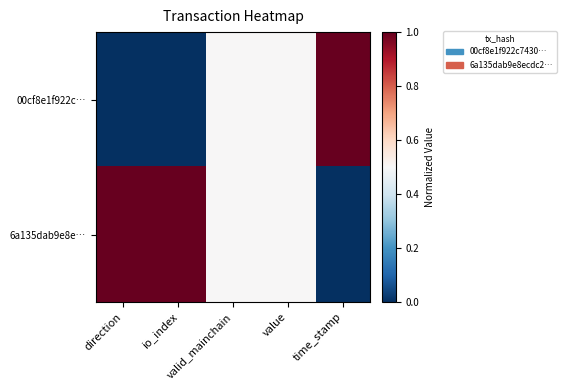

Which series has the largest range (max minus min)?

00cf8e1f922c…